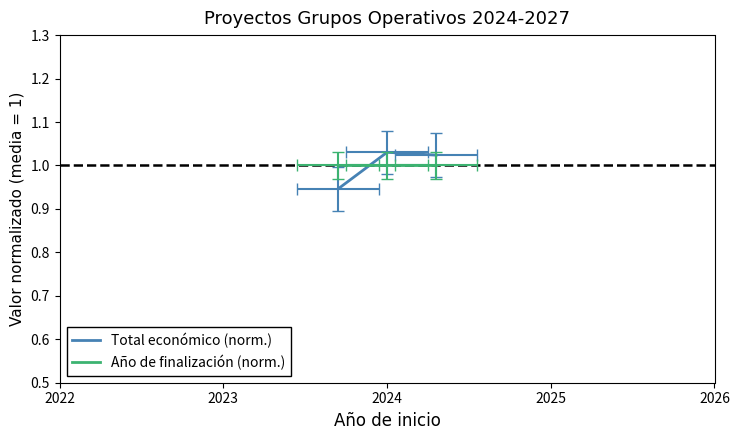

How many series are shown in this chart?

2